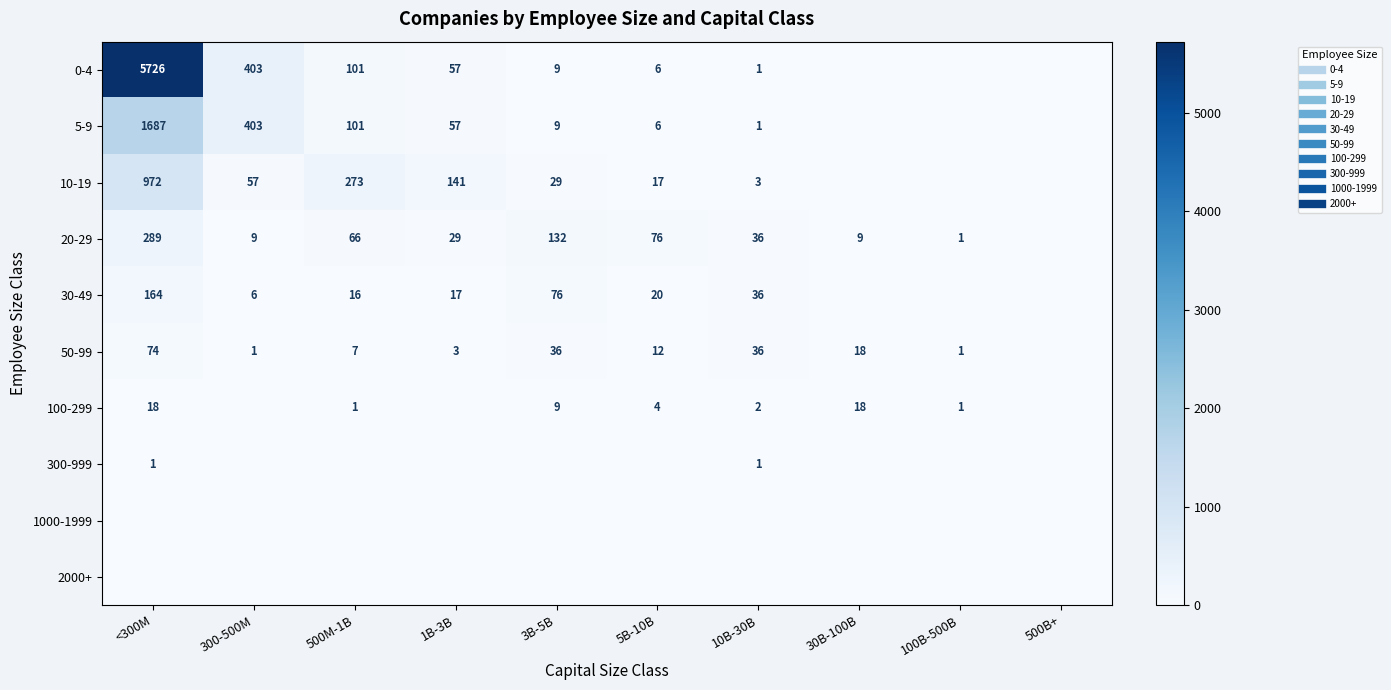

At which category is the sum across all series the highest?

<300M